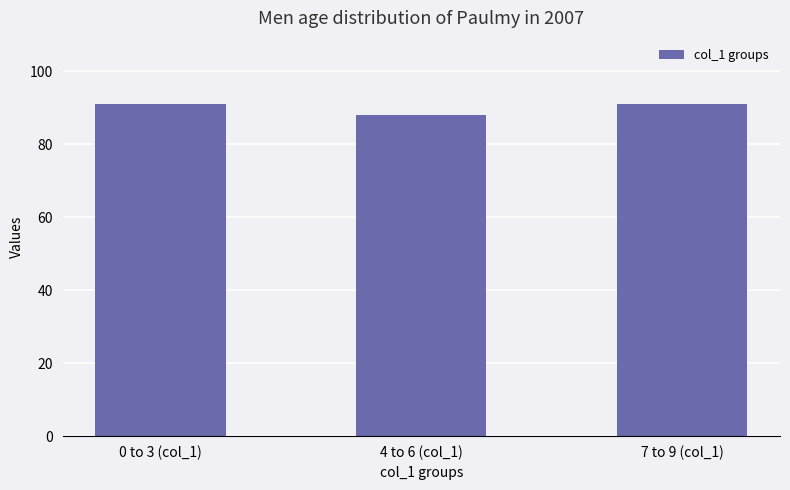

Does the chart contain stacked bars?

No